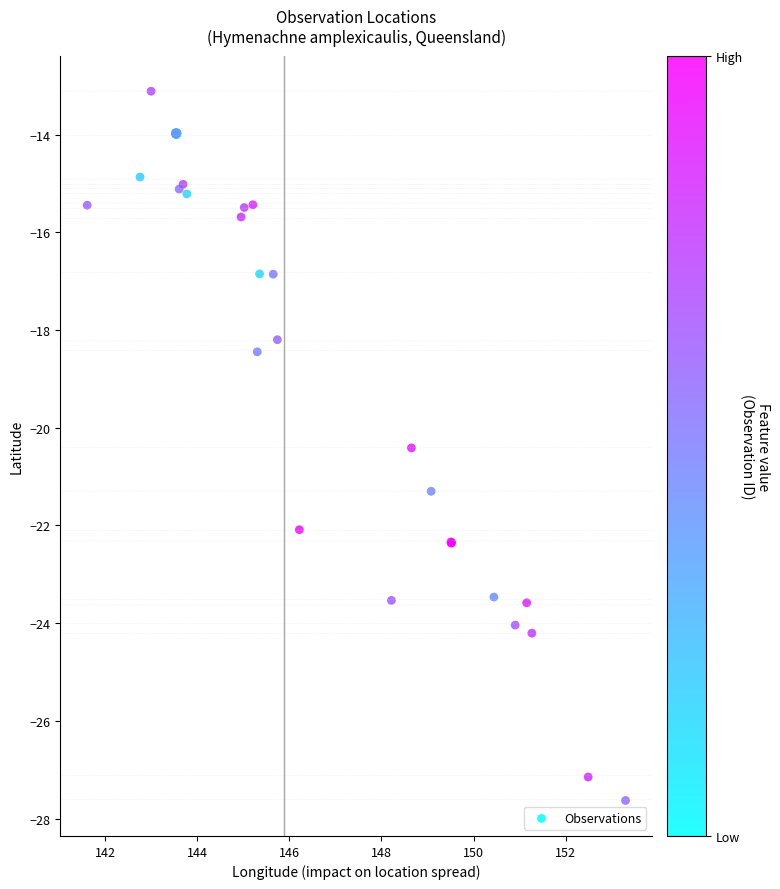

What Y value in the scatter plot is closest to -20?

-20.4